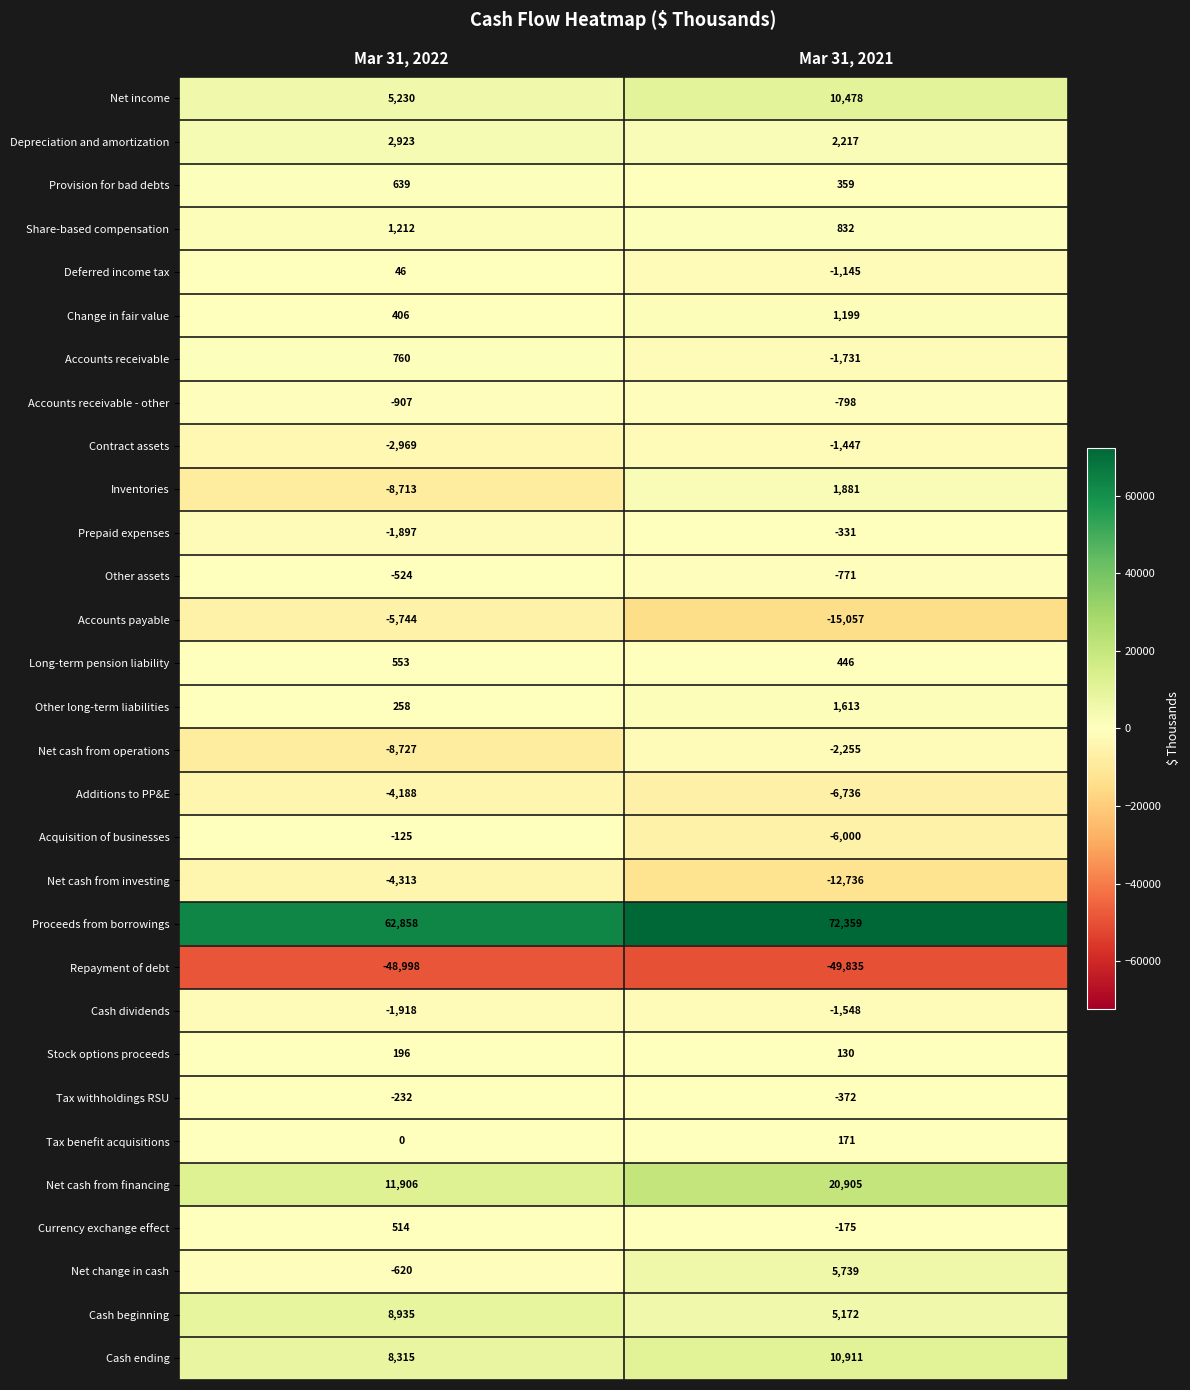

What is the highest value of the Additions to PP&E series?

-4188